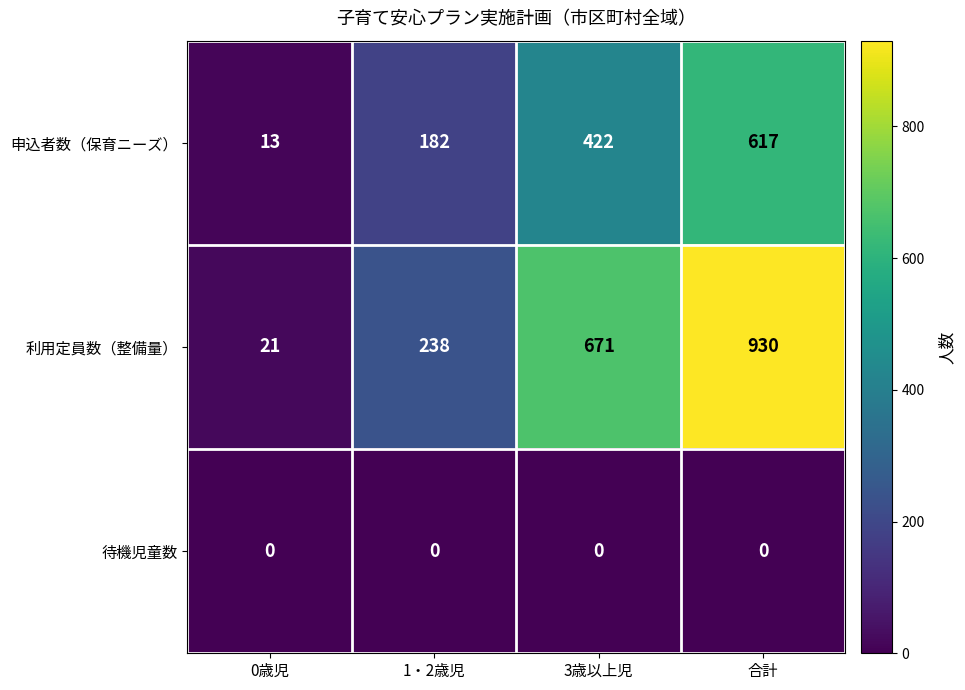

Reading right to left, transcribe all the data shown in this chart.

申込者数（保育ニーズ）: 合計=617	3歳以上児=422	1・2歳児=182	0歳児=13
利用定員数（整備量）: 合計=930	3歳以上児=671	1・2歳児=238	0歳児=21
待機児童数: 合計=0	3歳以上児=0	1・2歳児=0	0歳児=0